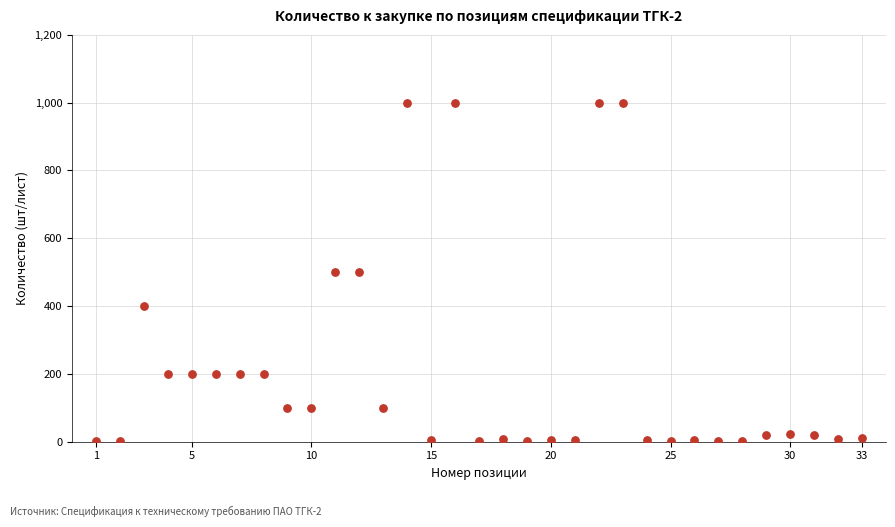

What is the range of X values (max minus min)?

32